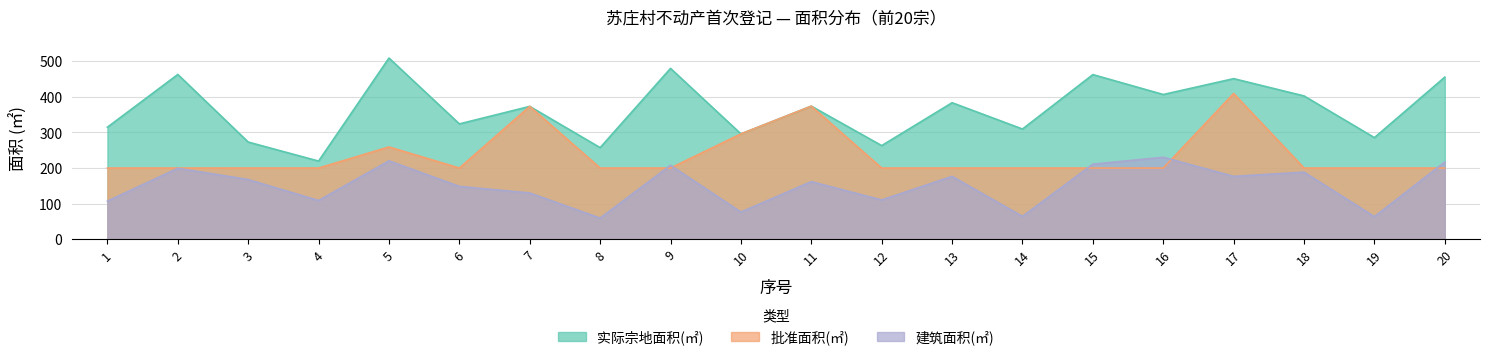

True or false: 建筑面积(㎡) and 实际宗地面积(㎡) cross at least once.

False